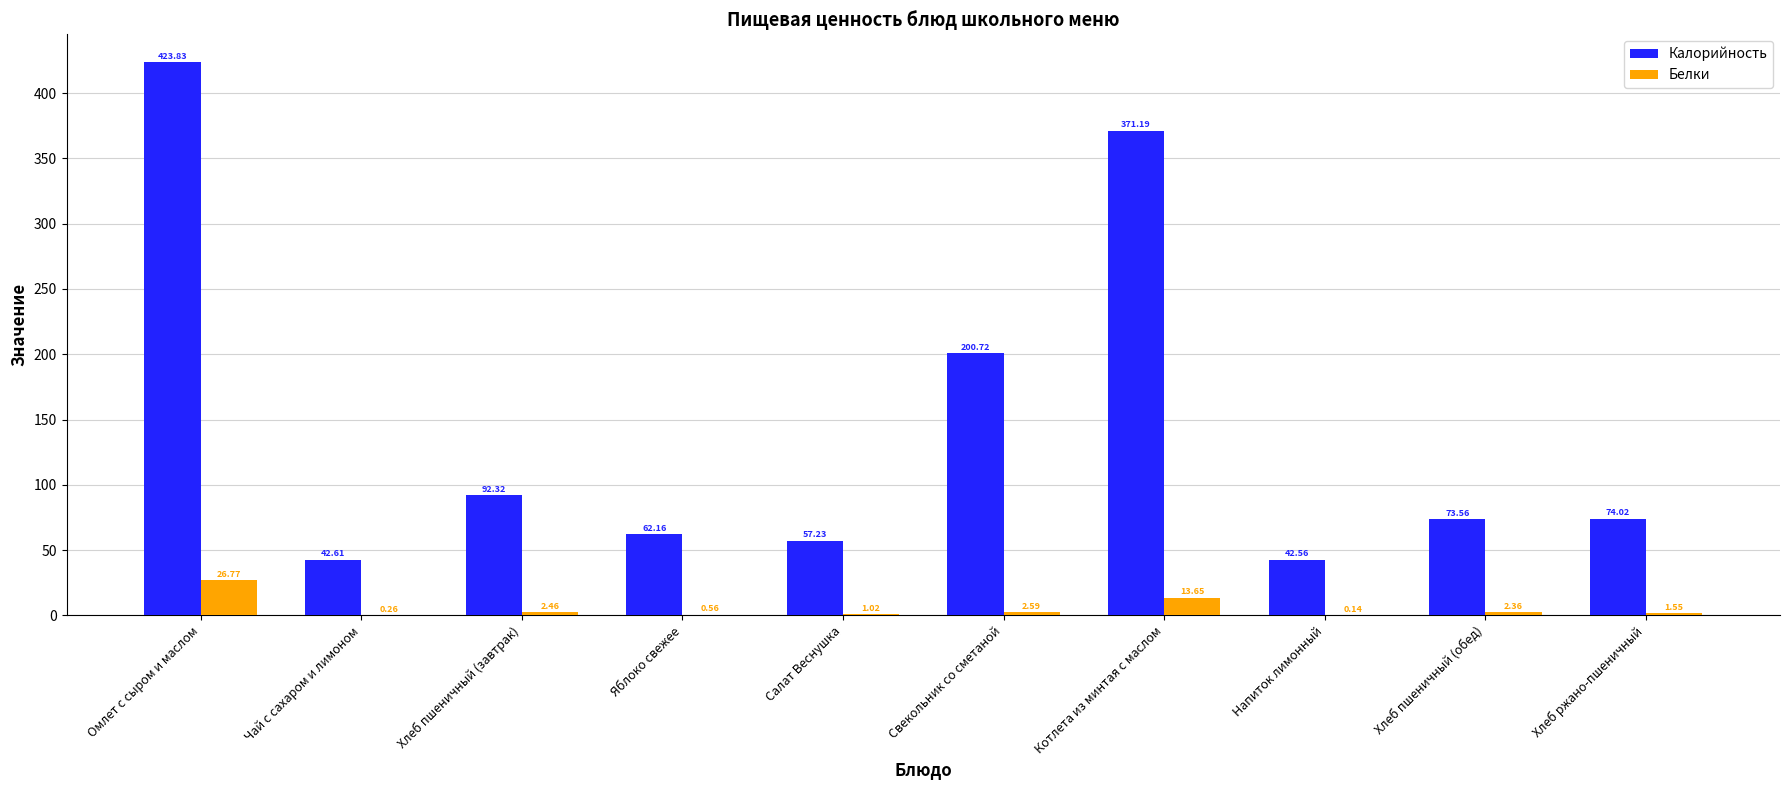

What is the sum of all Белки values?

51.4